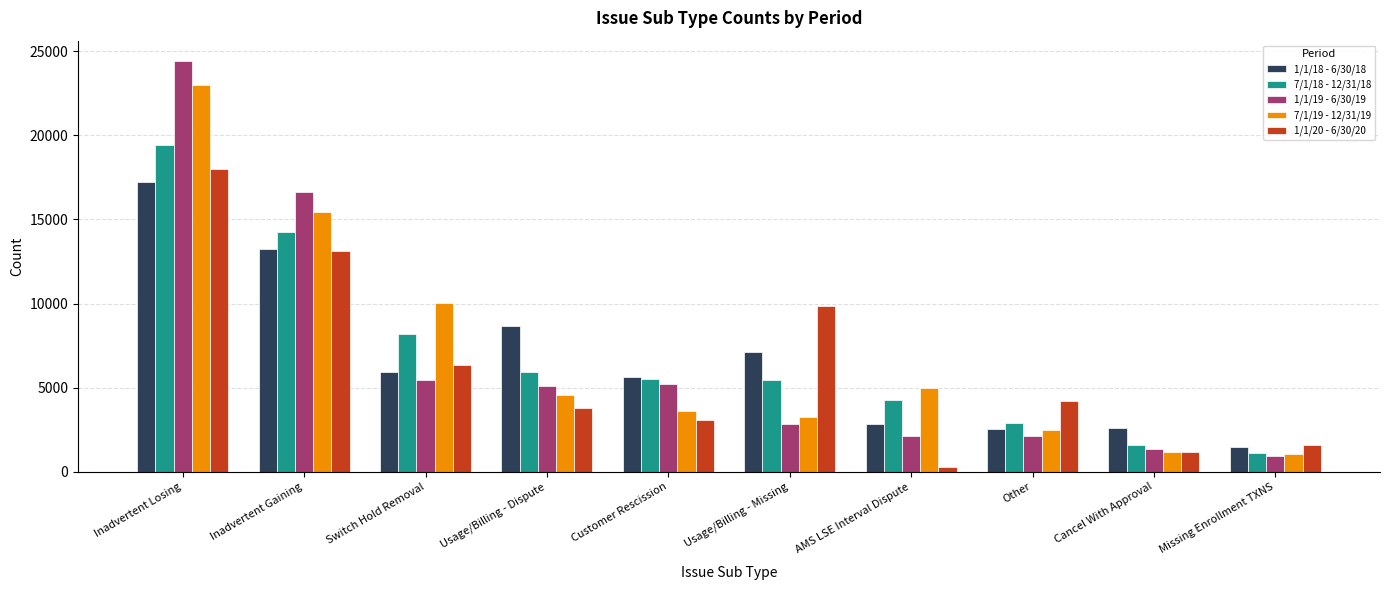

What position from the left is AMS LSE Interval Dispute?

7